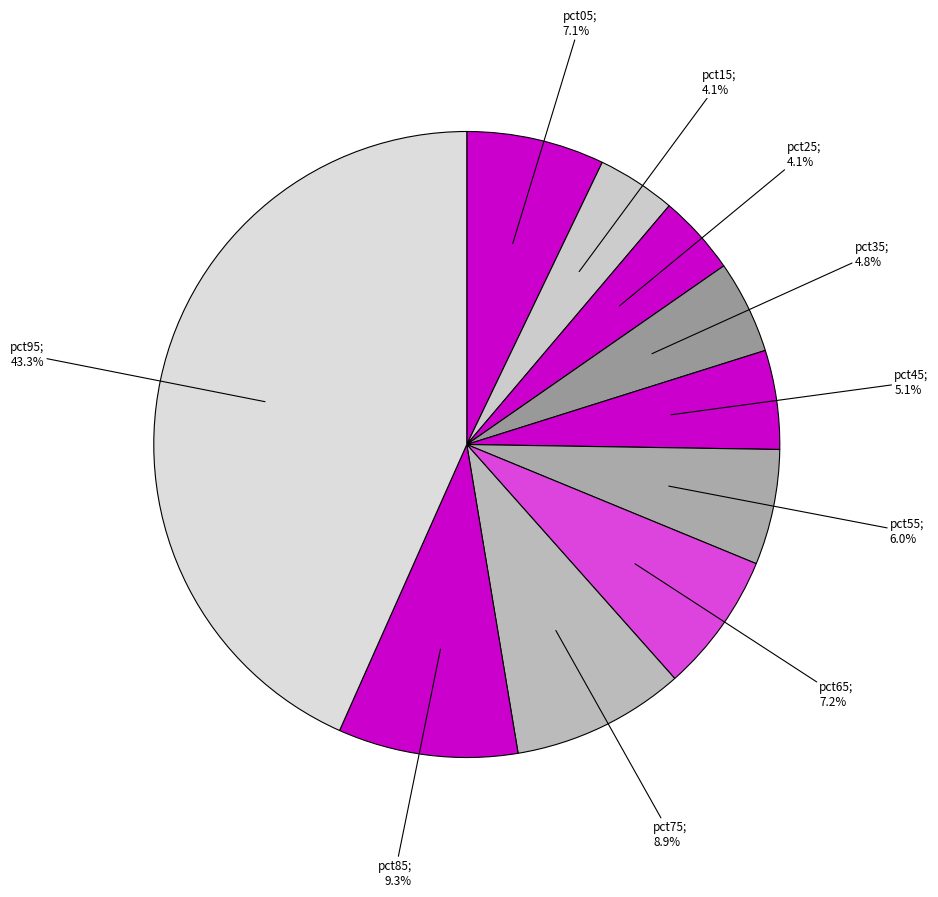

How many segments does this pie chart have?

10